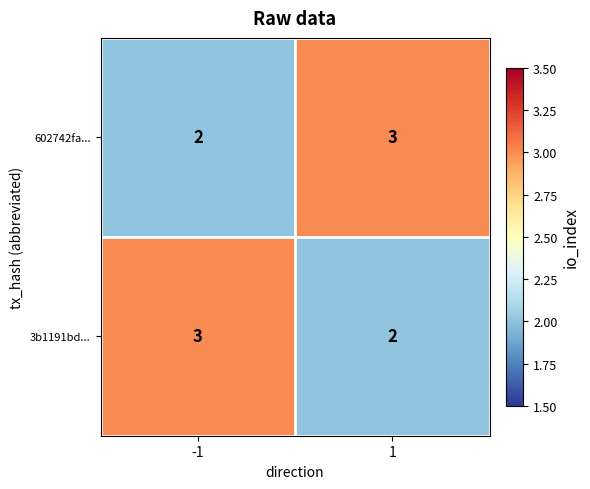

What is the sum of the 3b1191bd... values at 1 and -1?

5